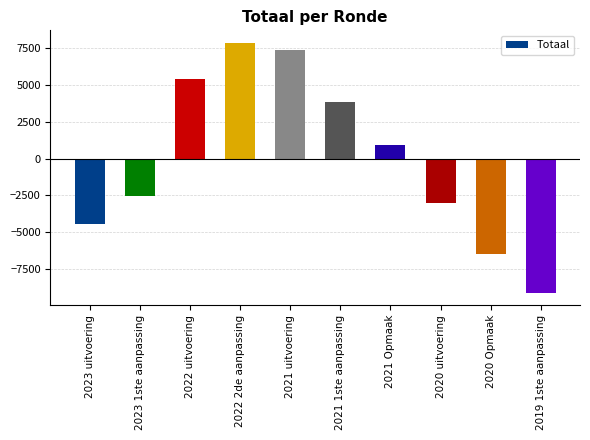

How many negative values are there?

5